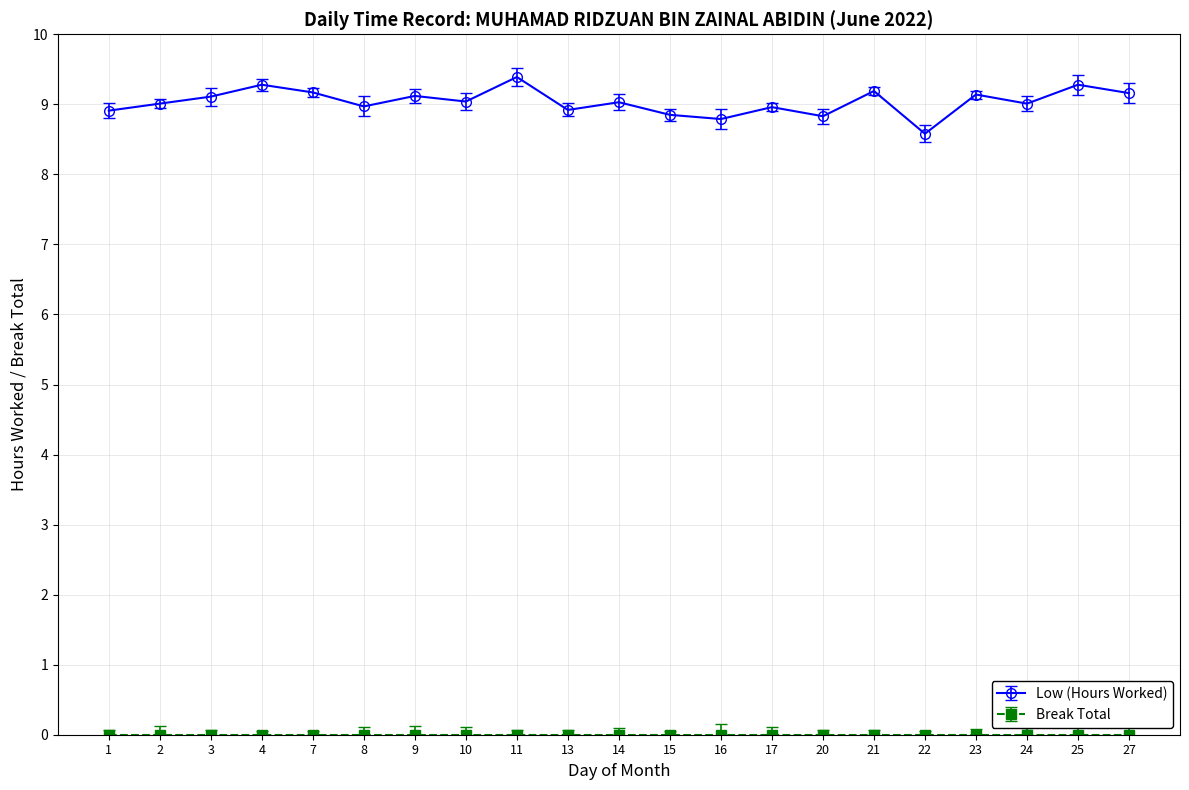

Reading right to left, list all the values displayed in this chart.

27=9.2	25=9.3	24=9.0	23=9.1	22=8.6	21=9.2	20=8.8	17=9.0	16=8.8	15=8.8	14=9.0	13=8.9	11=9.4	10=9.0	9=9.1	8=9.0	7=9.2	4=9.3	3=9.1	2=9.0	1=8.9